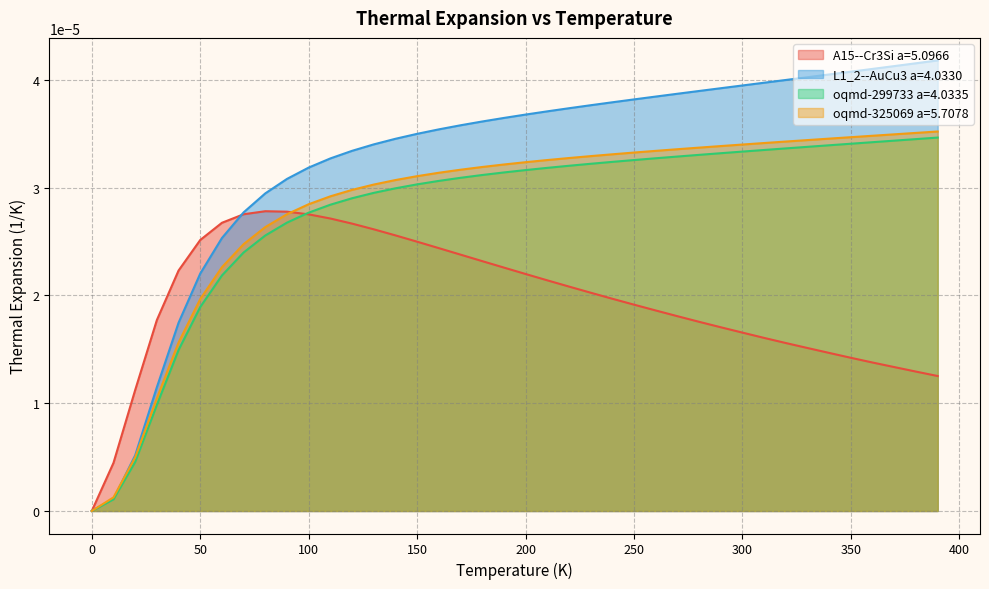

How many interior local peaks does the A15--Cr3Si a=5.0966 series have?

1